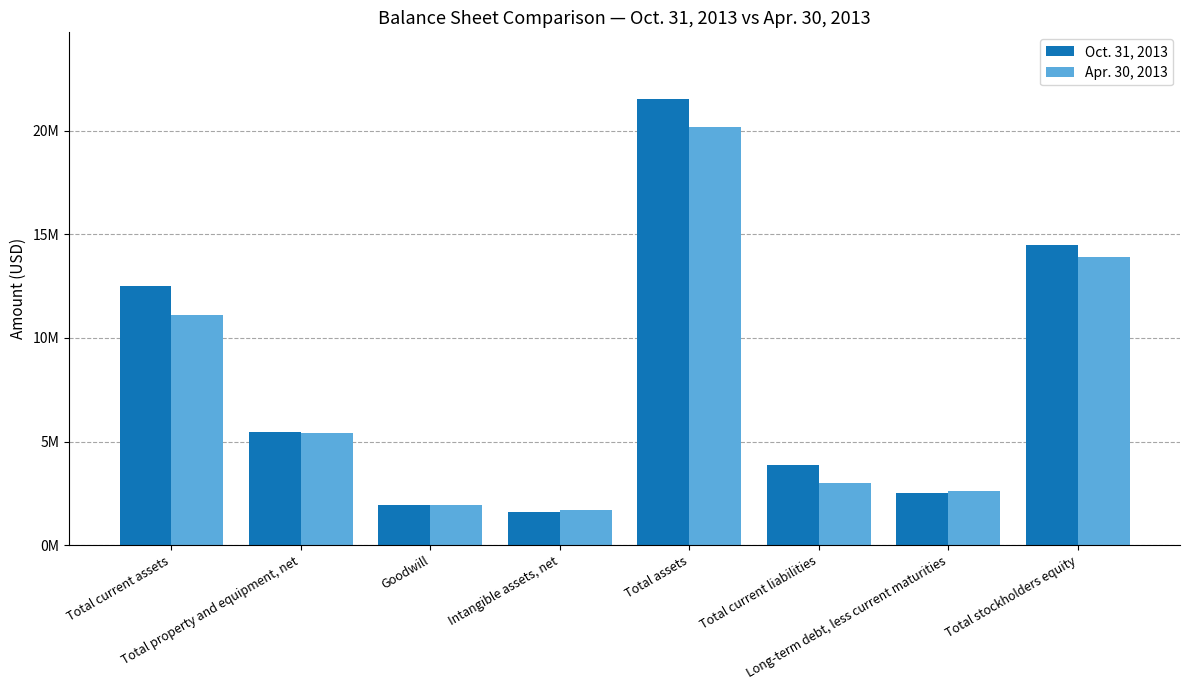

What is the sum of the Oct. 31, 2013 values at Total stockholders equity and Long-term debt, less current maturities?

16994000